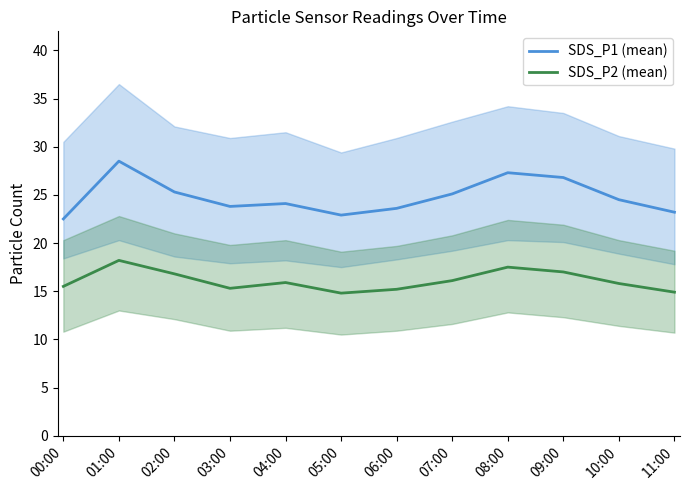

True or false: SDS_P2 (mean) and SDS_P1 (mean) intersect in this chart.

False